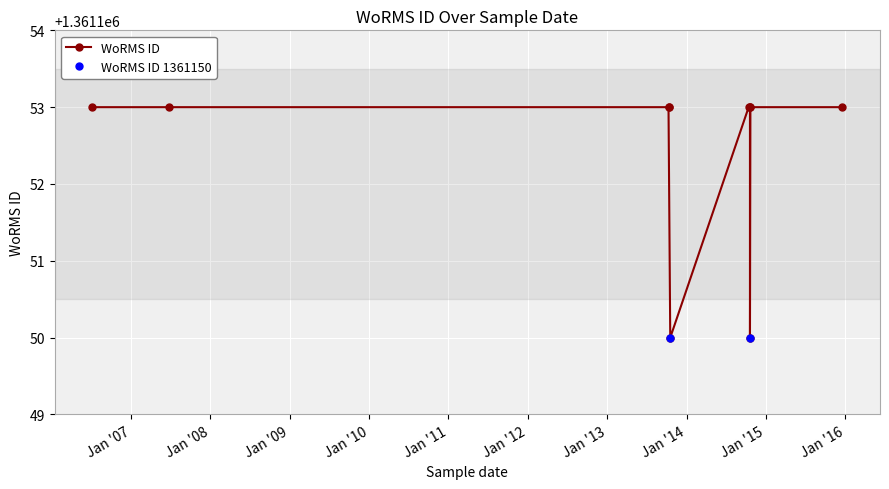

How many points are lower than both their immediate neighbors (excluding endpoints)?

2